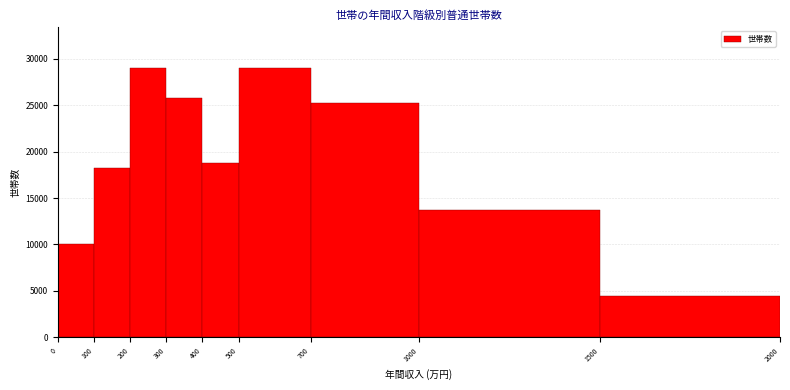

Reading left to right, list every bar in this chart as the range it spans on the x-axis followed by its height. The values are not printed on the chart, so give them approximately, as read against the axis.

0 to 100: 10000
100 to 200: 18500
200 to 300: 29000
300 to 400: 26000
400 to 500: 18500
500 to 700: 29000
700 to 1000: 25000
1000 to 1500: 13500
1500 to 2000: 4500